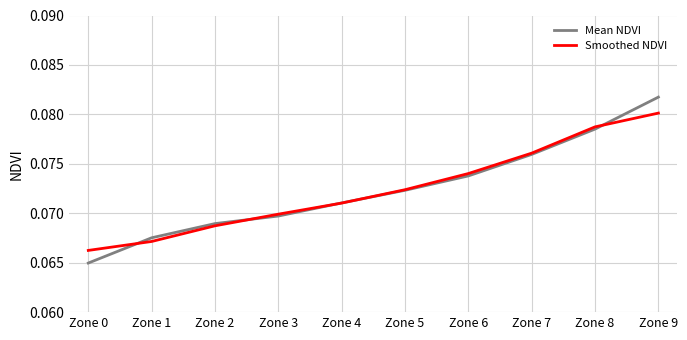

At which category is the sum across all series the highest?

Zone 9